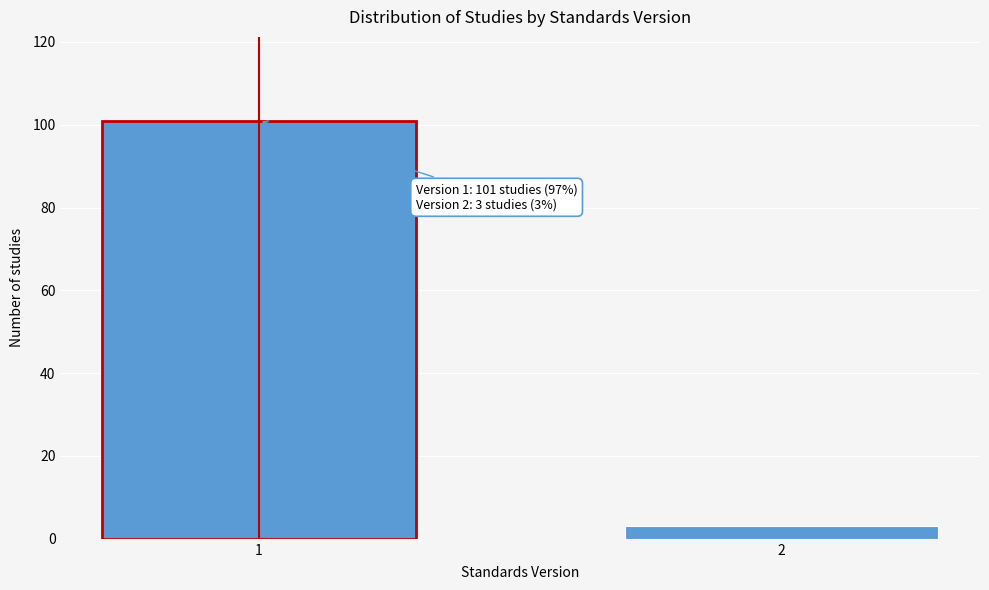

Reading right to left, list all the values displayed in this chart.

2=3	1=101